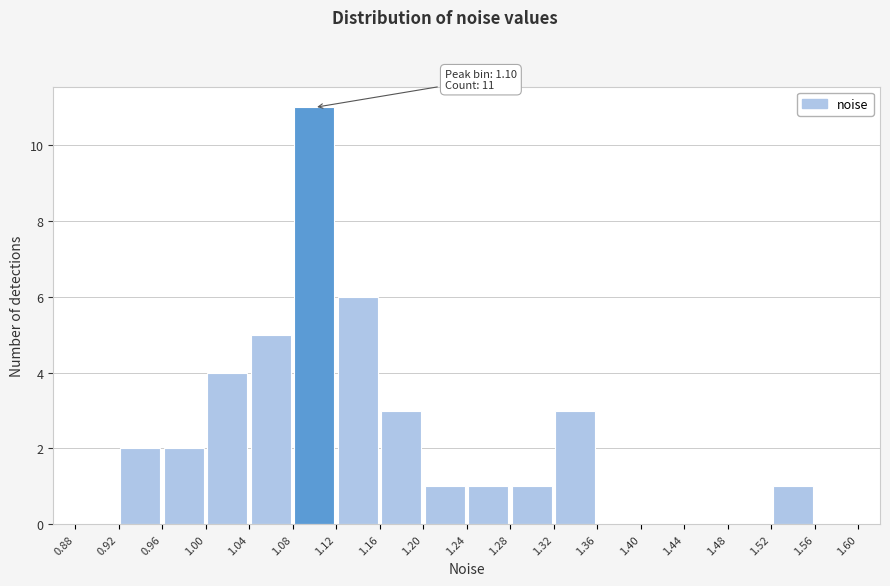

Over which range of the x-axis is the bar tallest?

1.08 to 1.12